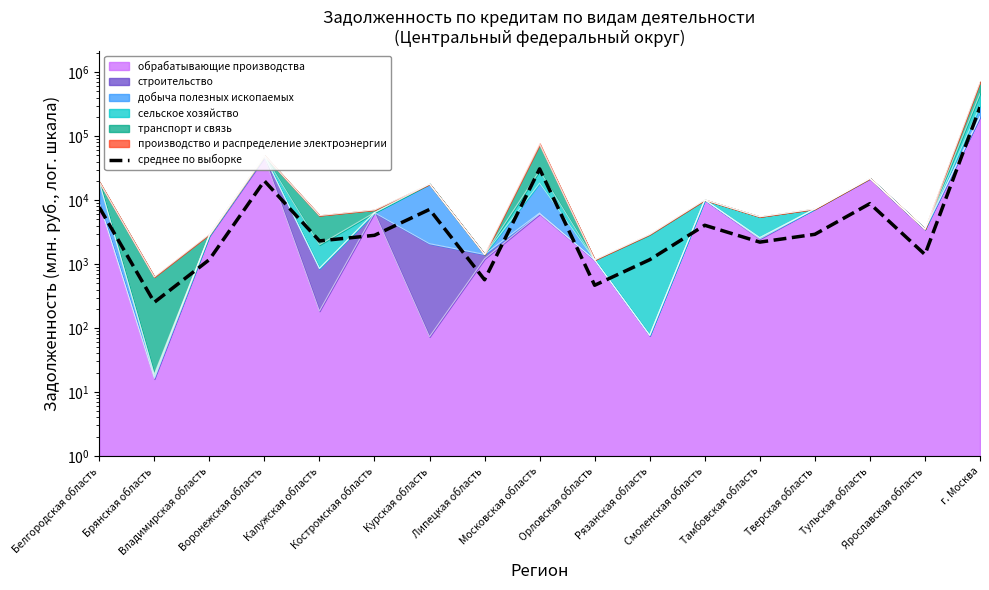

Reading right to left, transcribe all the data shown in this chart.

284355.6	1411.6	8820.4	2920.0	2204.4	4044.8	1170.8	466.4	30793.2	568.4	7150.8	2816.4	2304.0	20003.2	1173.2	252.4	7736.0